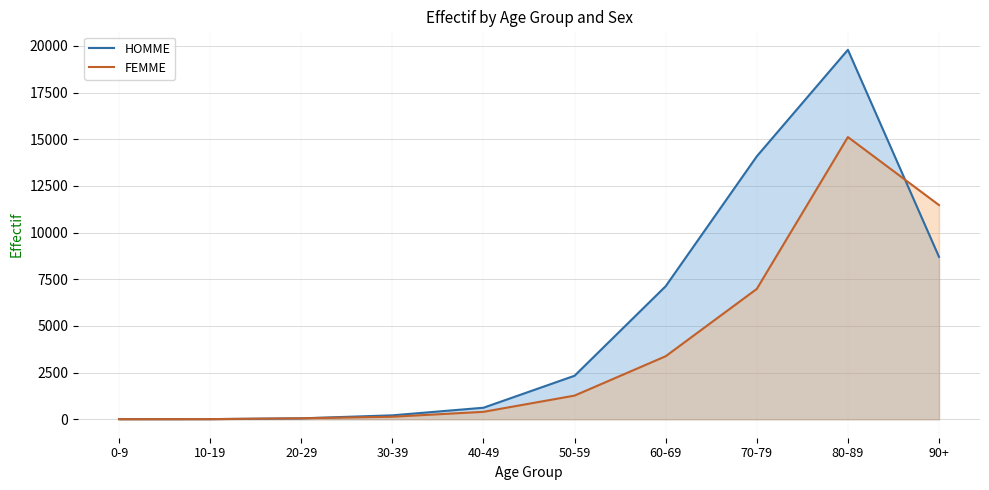

What is the difference between the FEMME values at 80-89 and 60-69?

11741